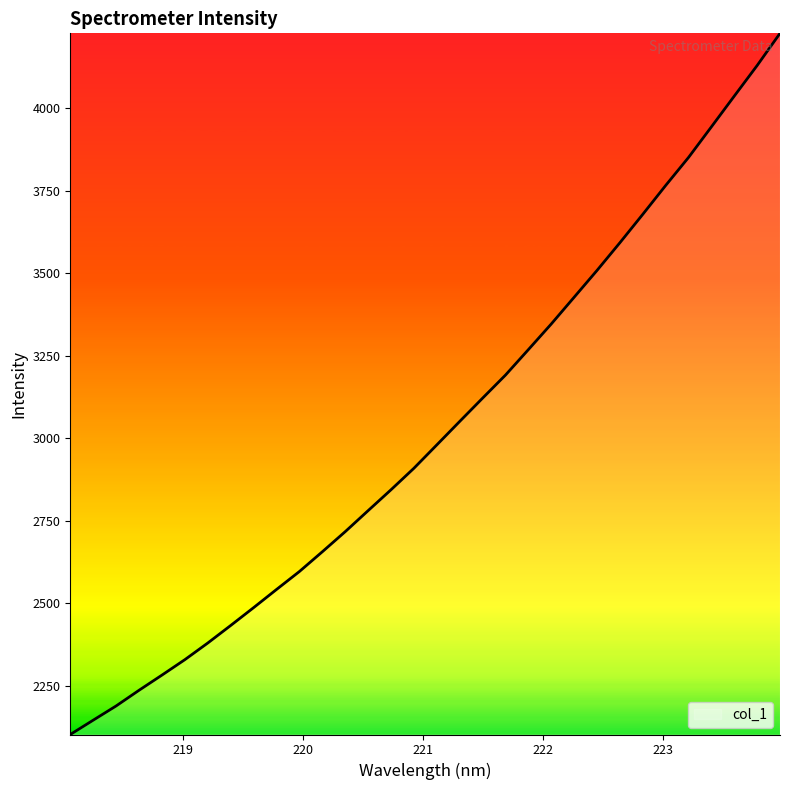

What is the smallest value displayed?

2101.8